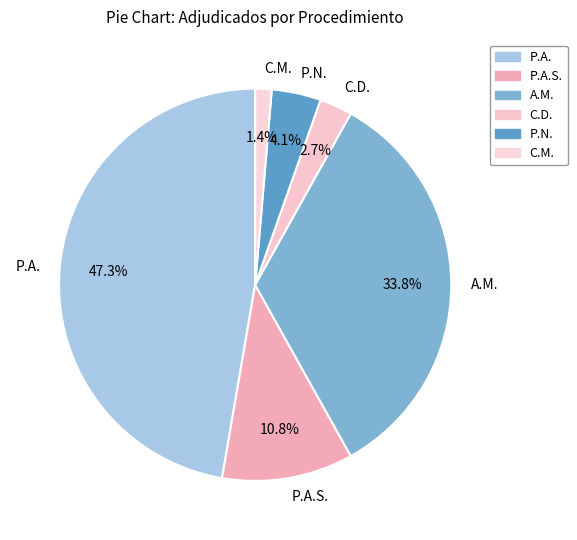

Approximately how many times larger is the value at P.A. compared to C.D.?

17.5